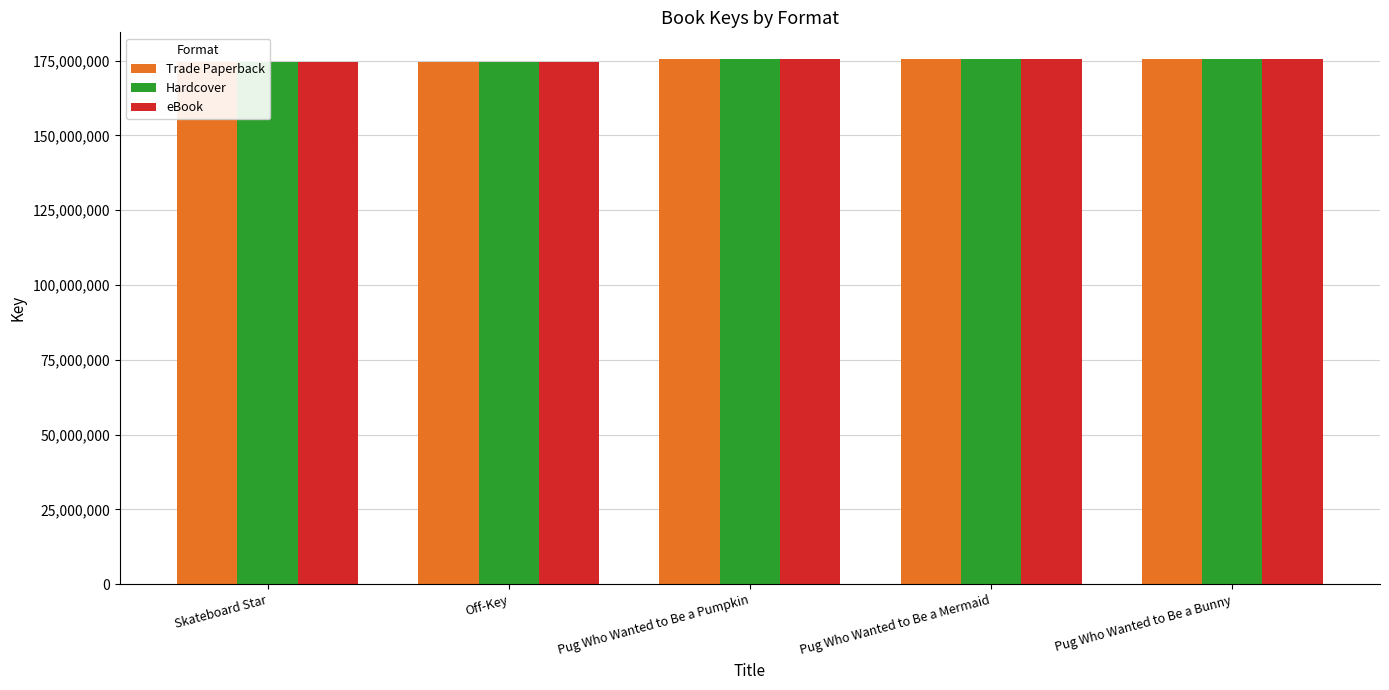

What is the total value across all series at Skateboard Star?

523347753